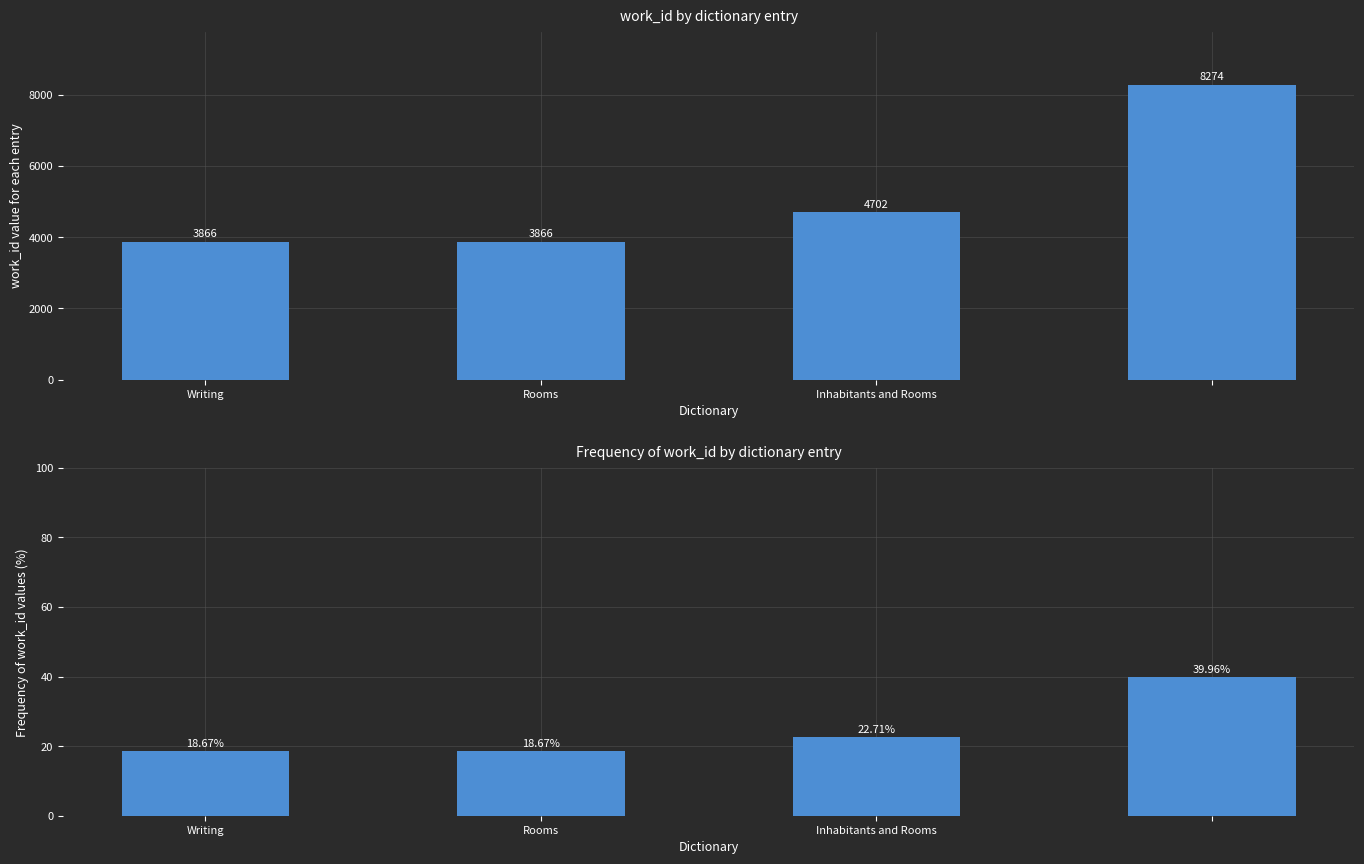

How many distinct data groups are displayed?

2